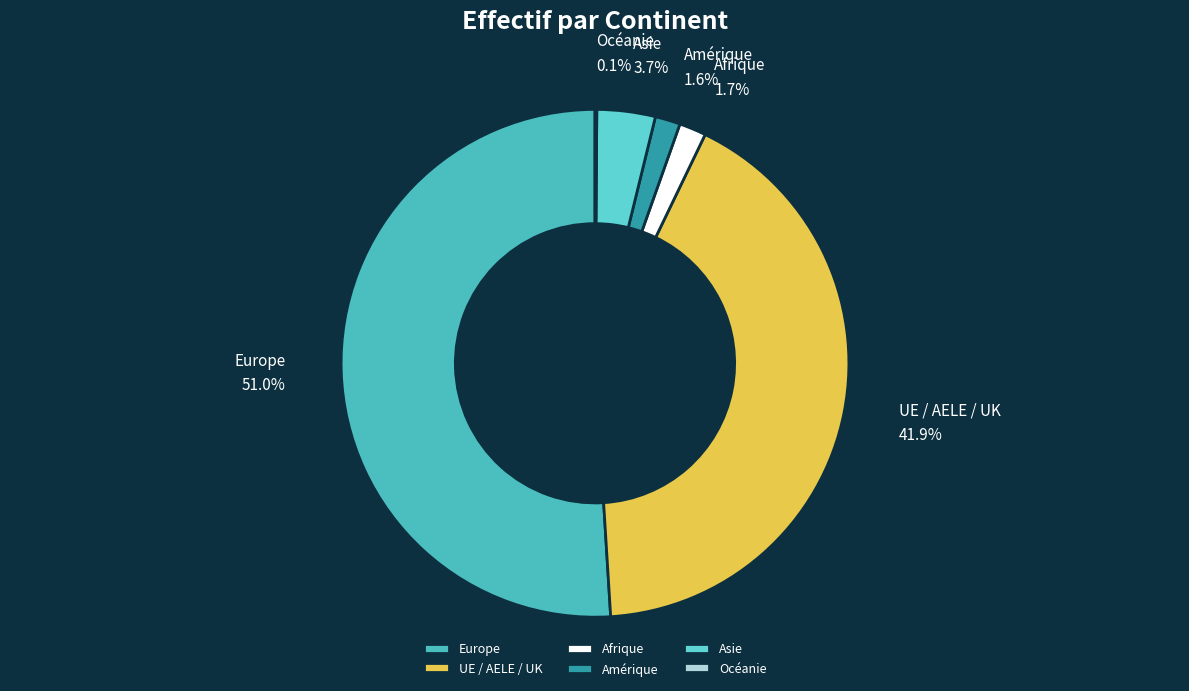

Which category has the biggest portion of the pie?

Europe